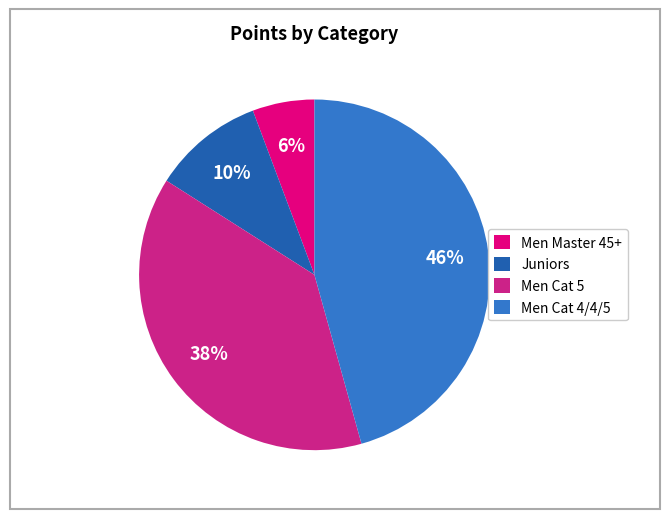

Between Juniors and Men Master 45+, which is larger?

Juniors